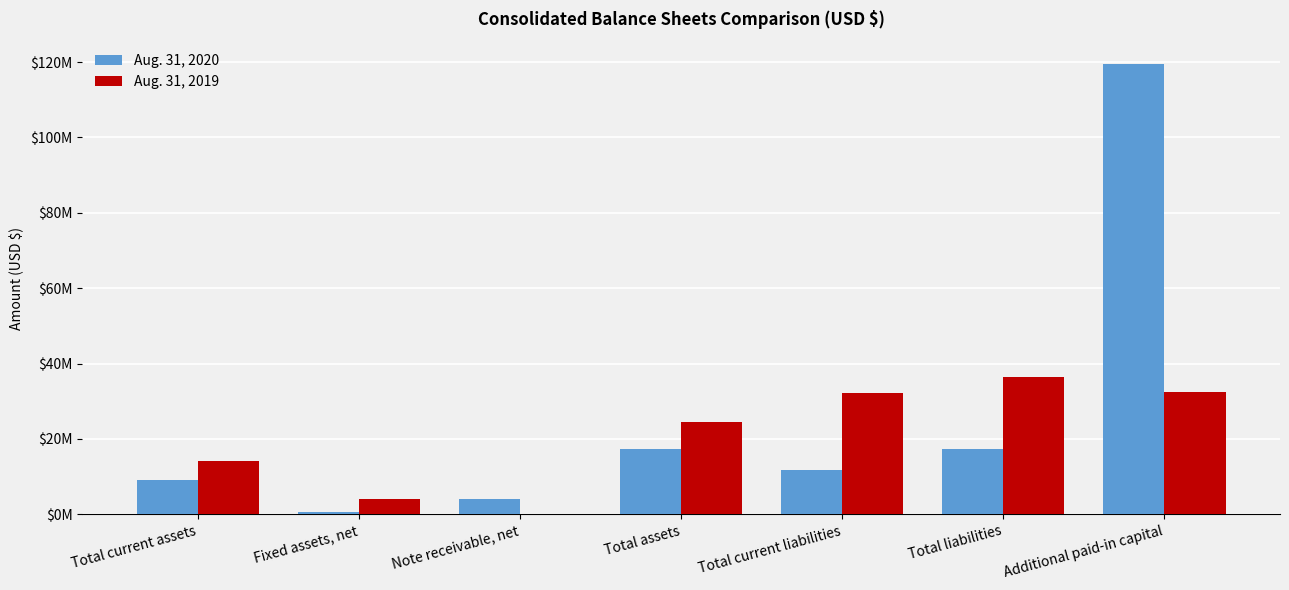

What is the sum of all Aug. 31, 2019 values?

144076000